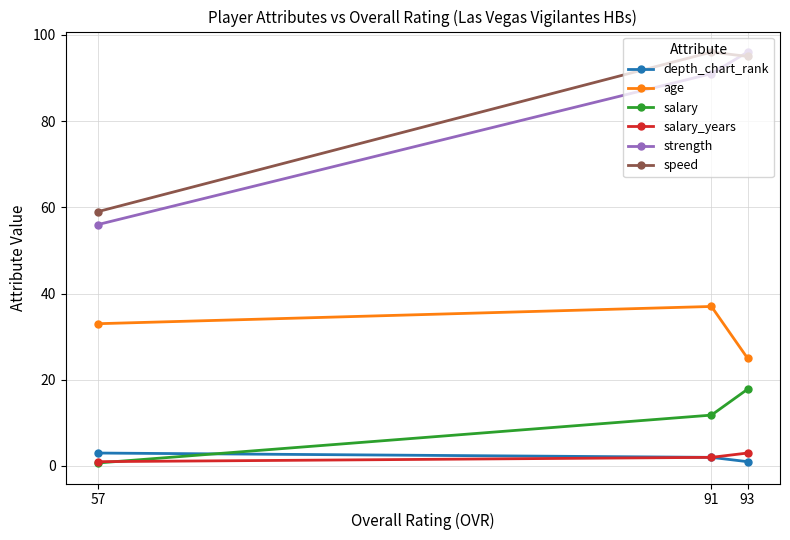

What is the sum of the salary_years values at 91 and 57?

3.0